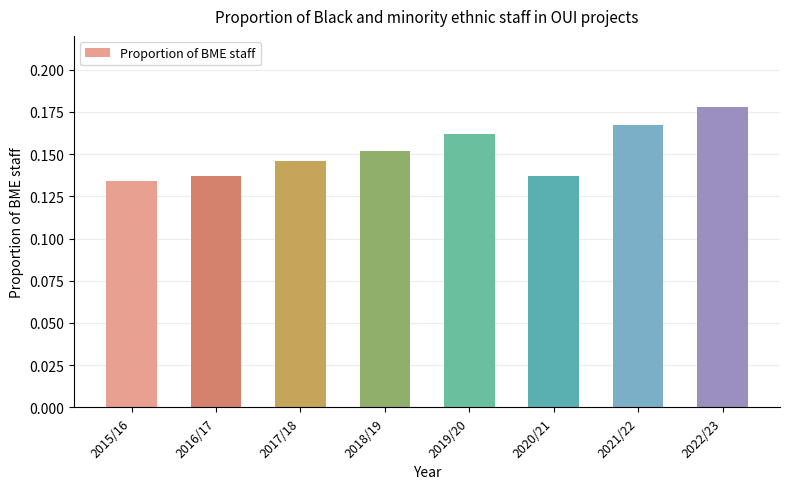

Which label corresponds to the largest value in the chart?

2022/23